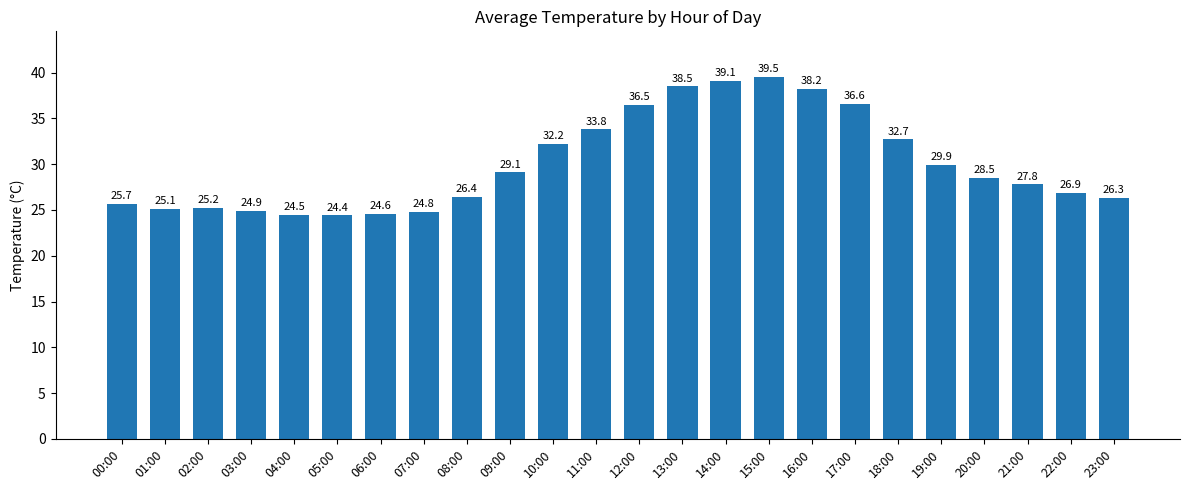

What is the change in value from 11:00 to 15:00?

+5.7